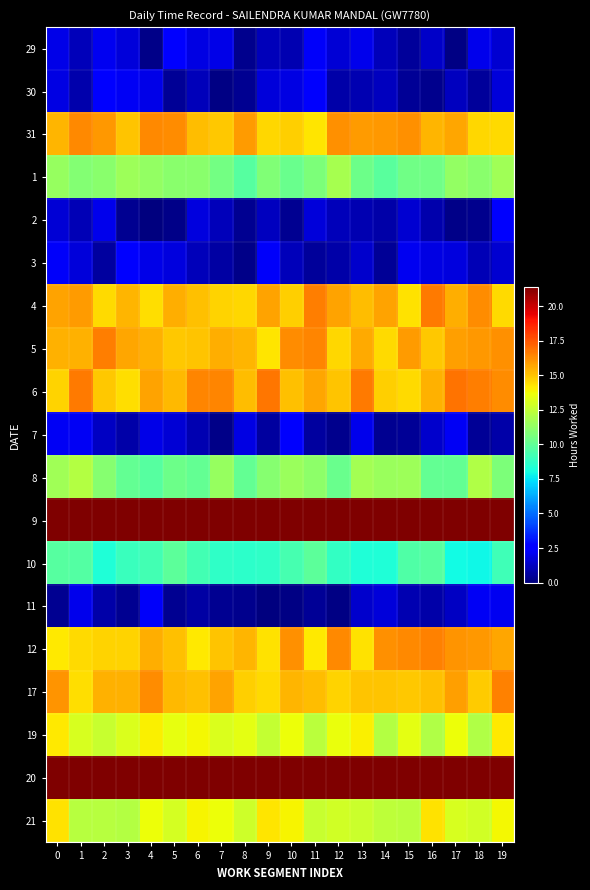

What is the total value across all series at 4?

202.5